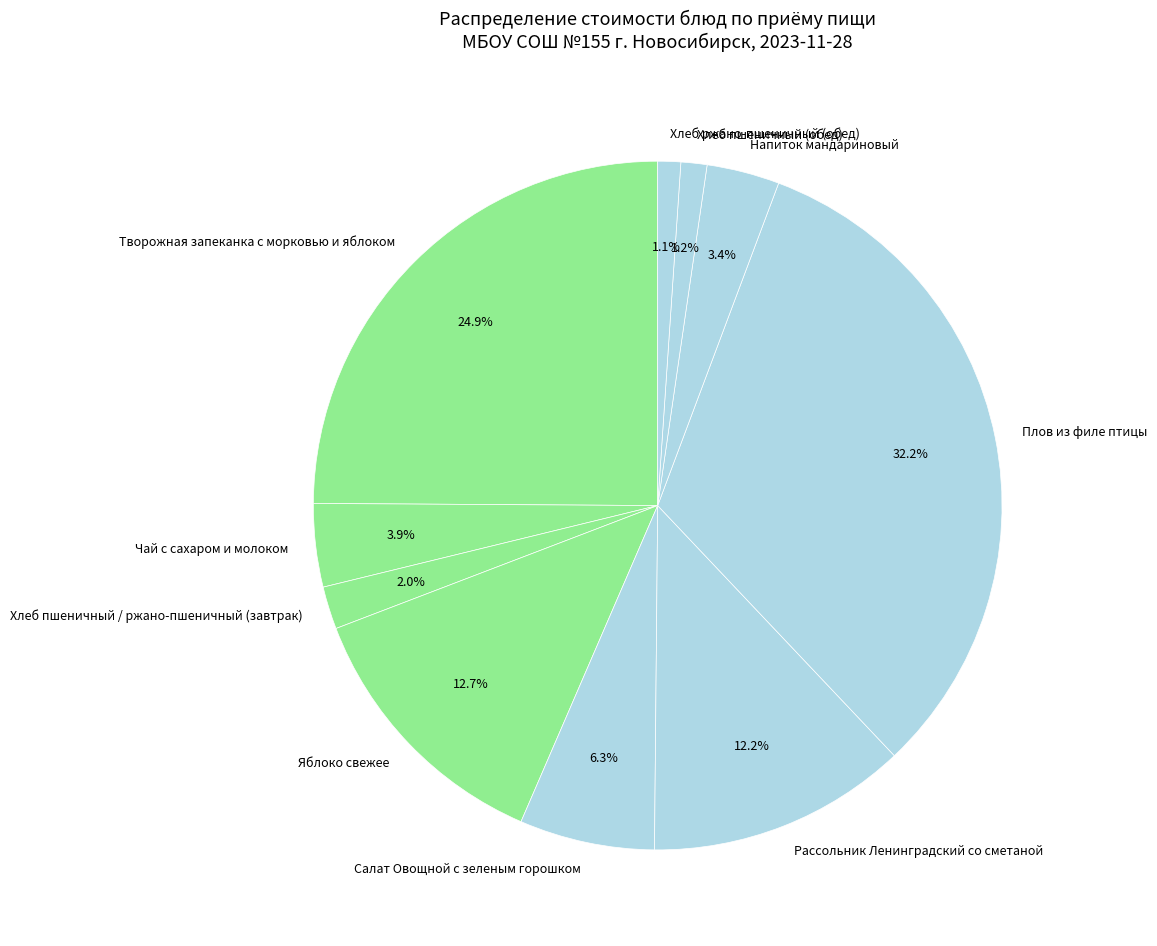

True or false: Хлеб пшеничный / ржано-пшеничный (завтрак) accounts for 9% of the total.

False